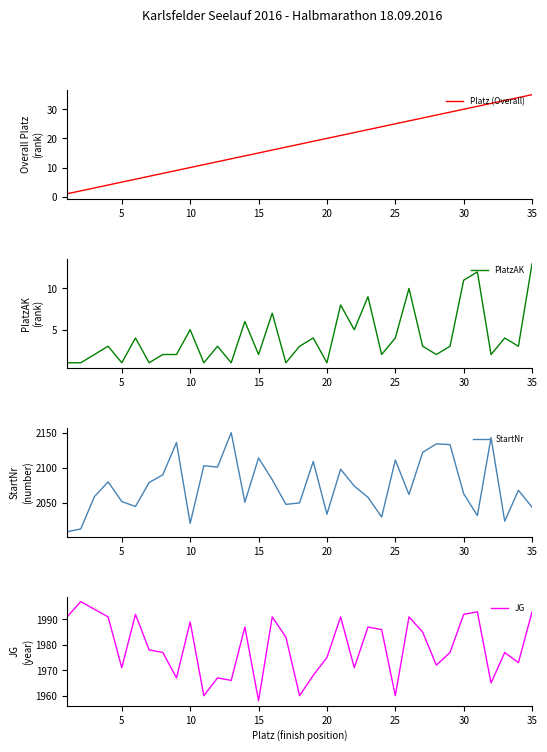

Is it true that PlatzAK equals 1 at 20?

True